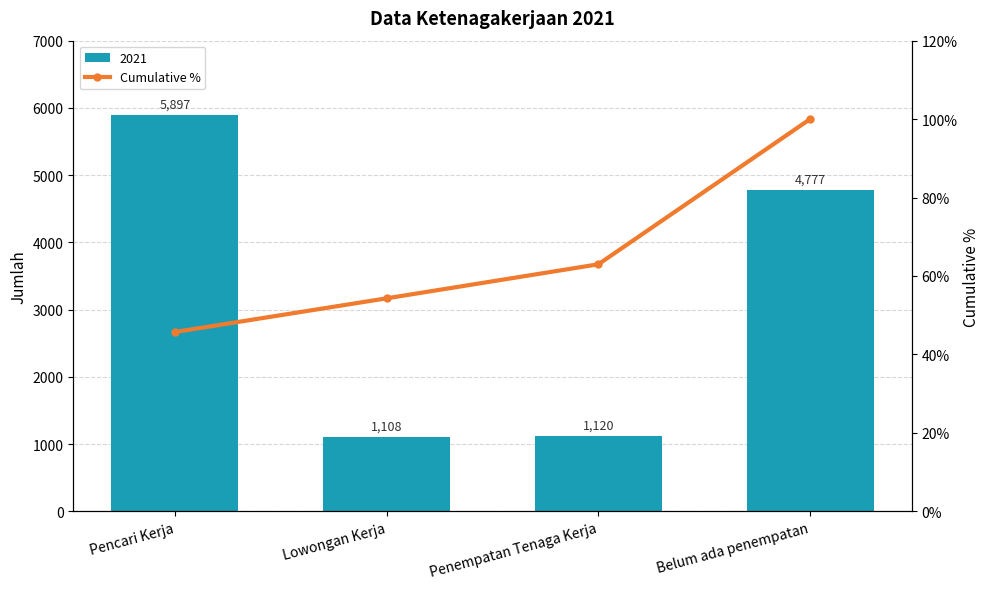

What is the average value?

65.7